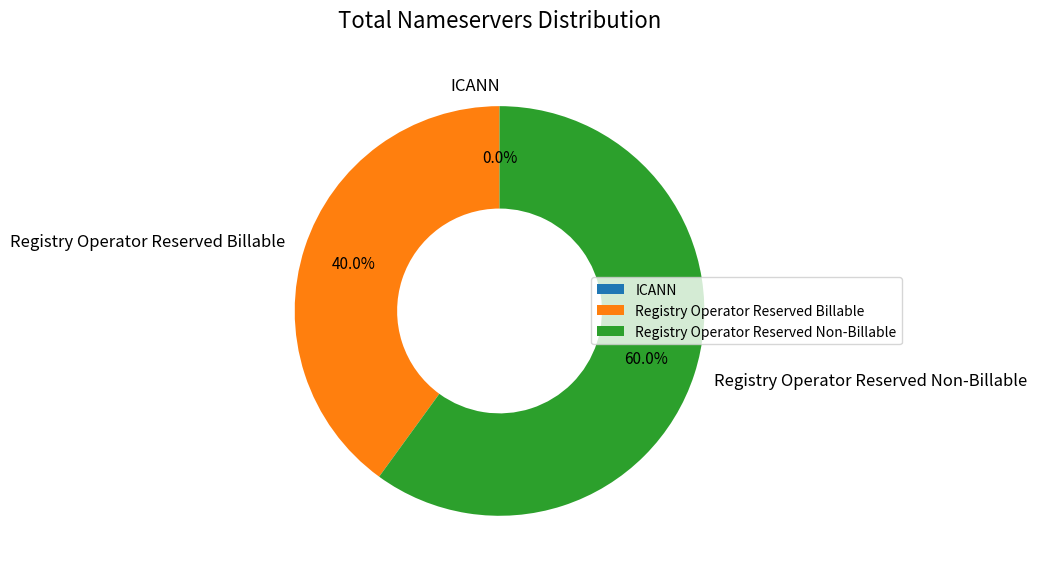

How many segments does this pie chart have?

3